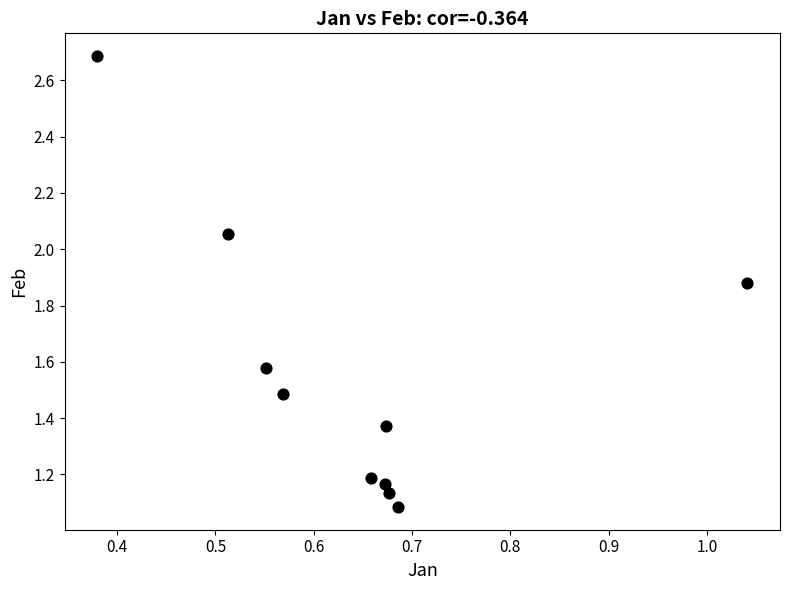

What is the average X value?

0.6